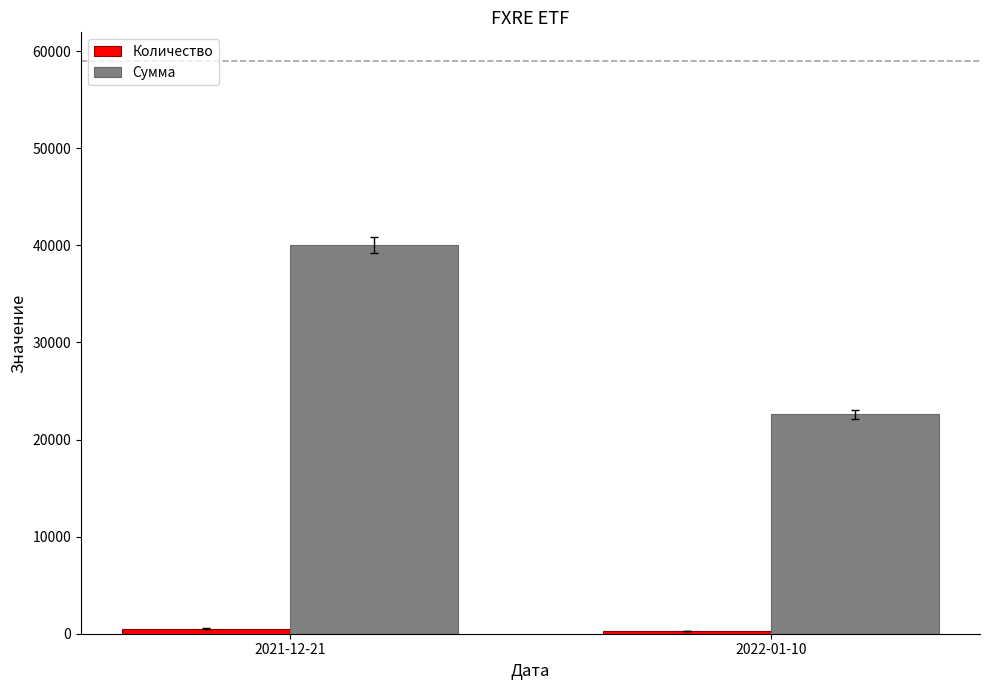

What is the smallest value displayed?

292.0